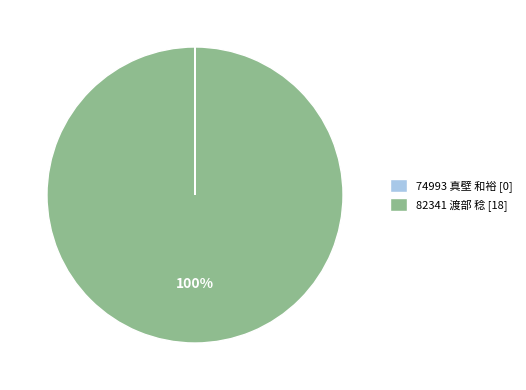

What percentage is the 82341 渡部 稔 slice, to the nearest percent?

100%